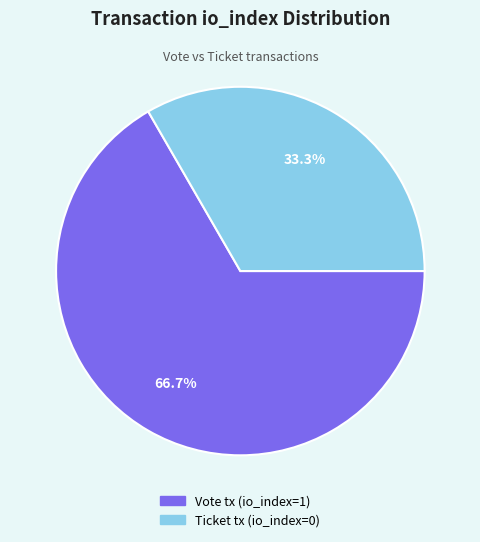

How many slices are in this pie chart?

2